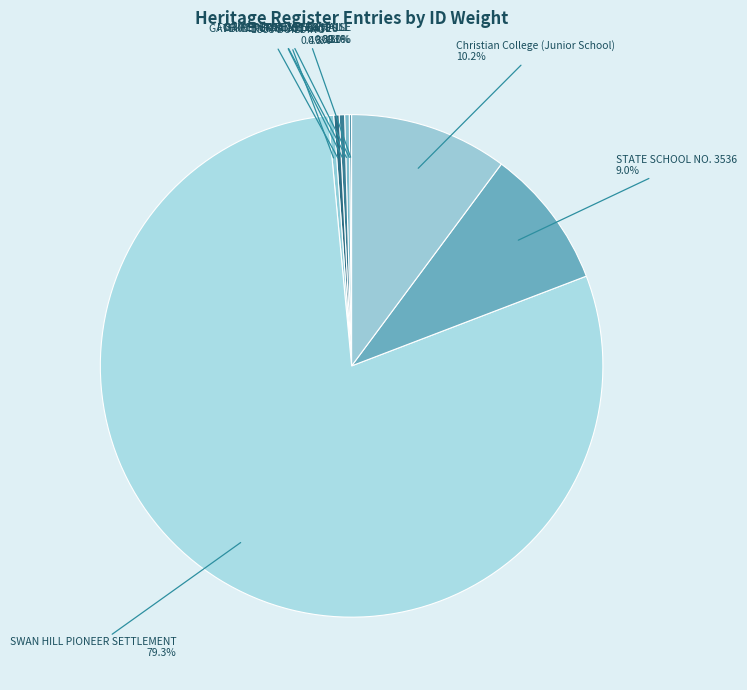

Count the number of slices in the pie.

9